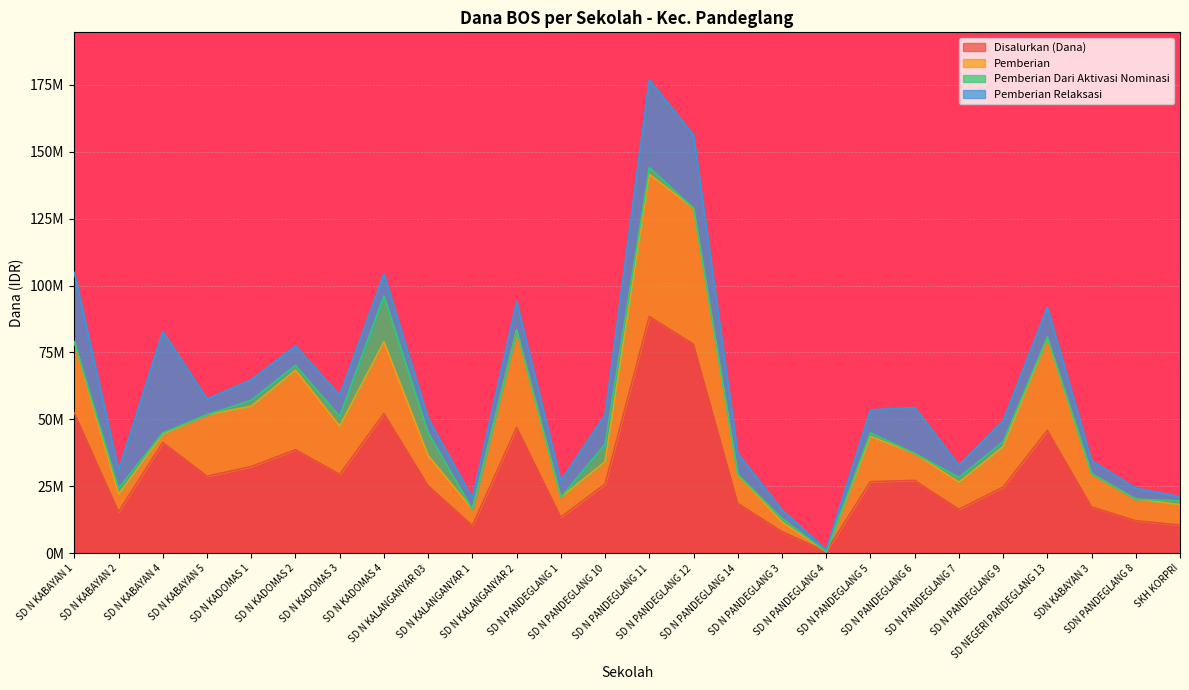

What is the difference between the maximum and second lowest values in the Disalurkan (Dana) series?

80325000